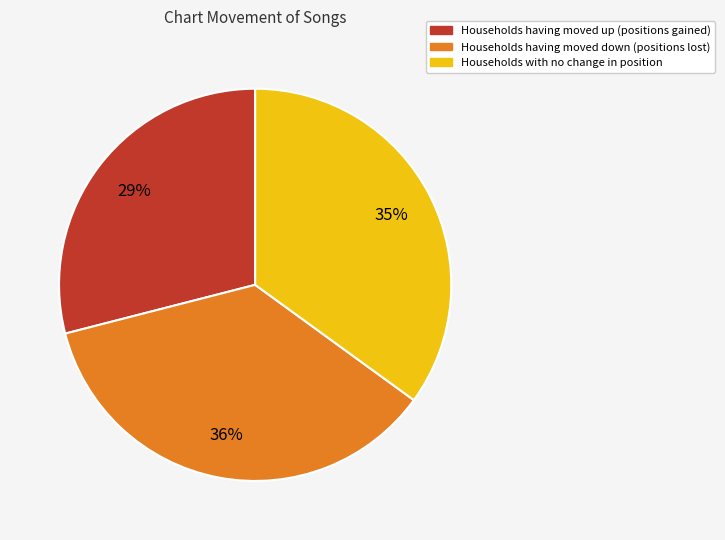

To the nearest percent, what is the average slice percentage?

33%